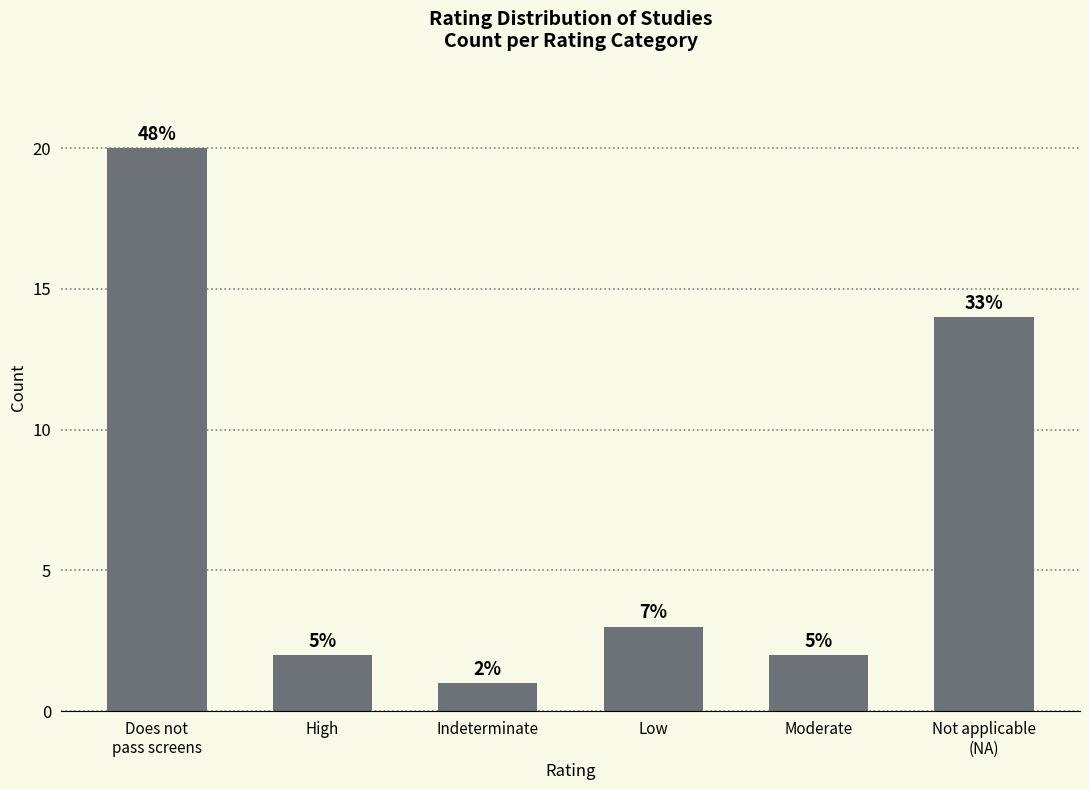

What is the sum of all values?

42